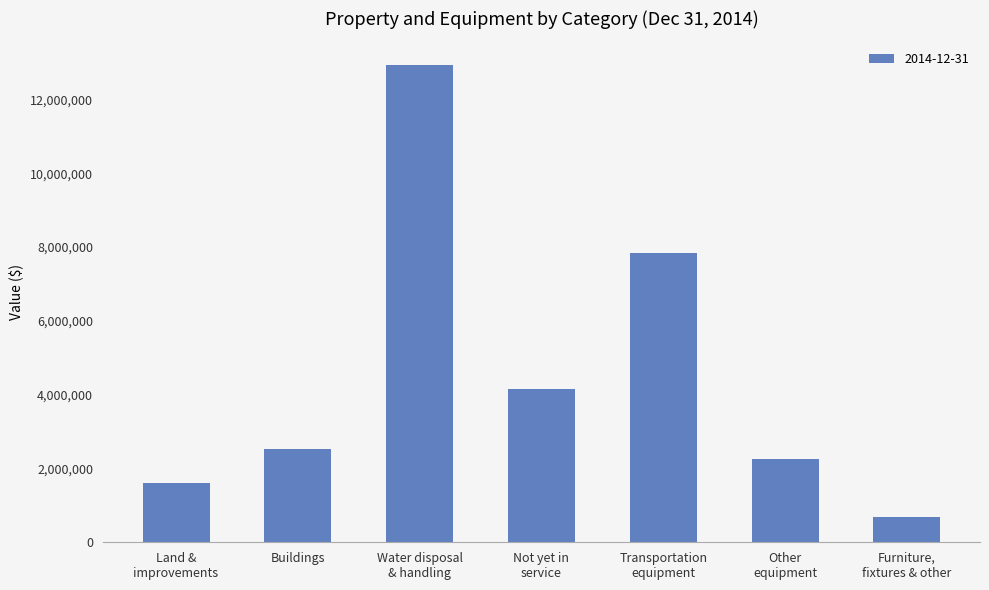

What is the smallest value displayed?

697442